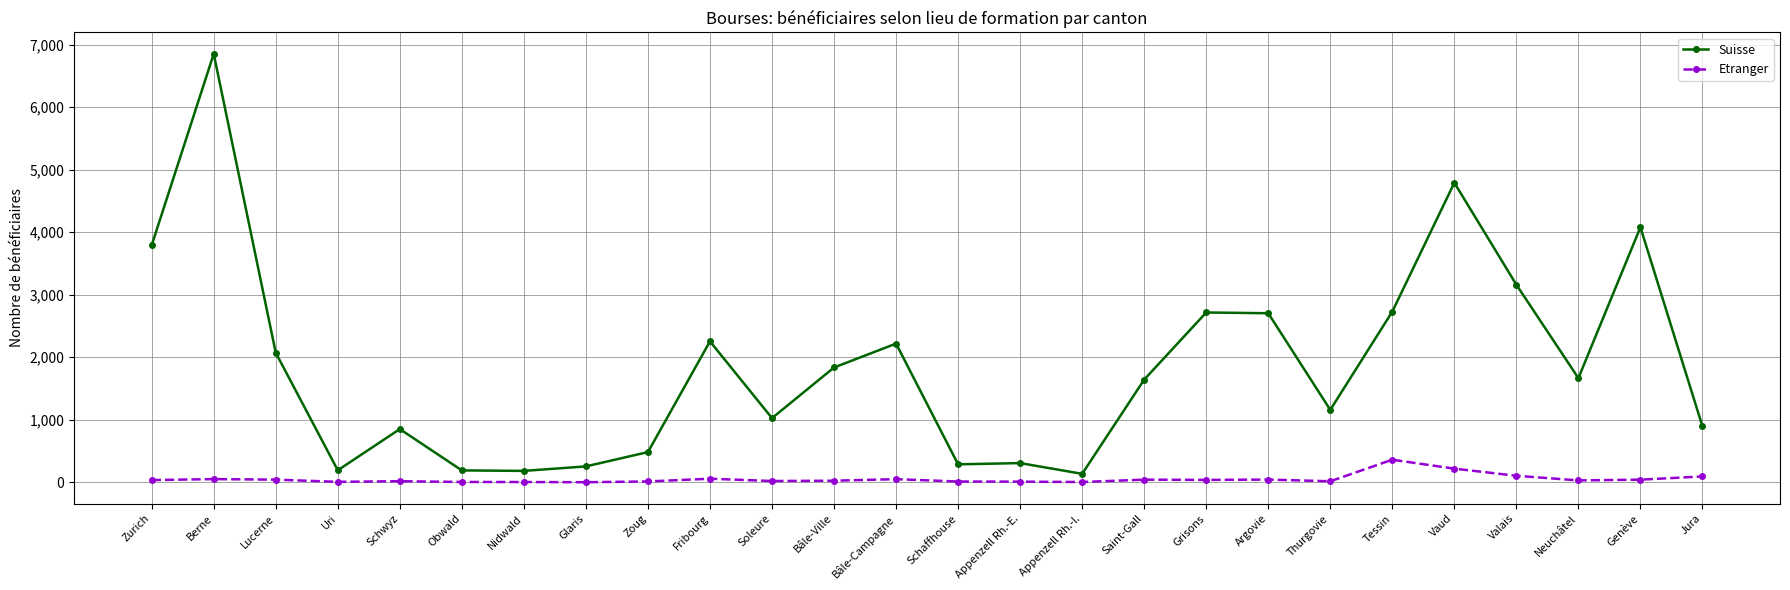

What is the spread (max minus min) of values at Saint-Gall?

1600